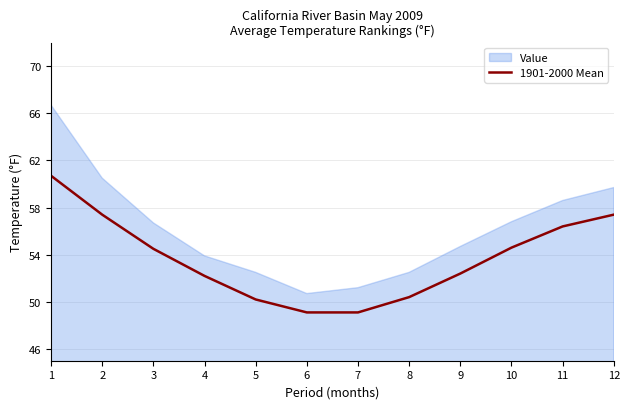

What is the maximum value for 1901-2000 Mean?

60.7